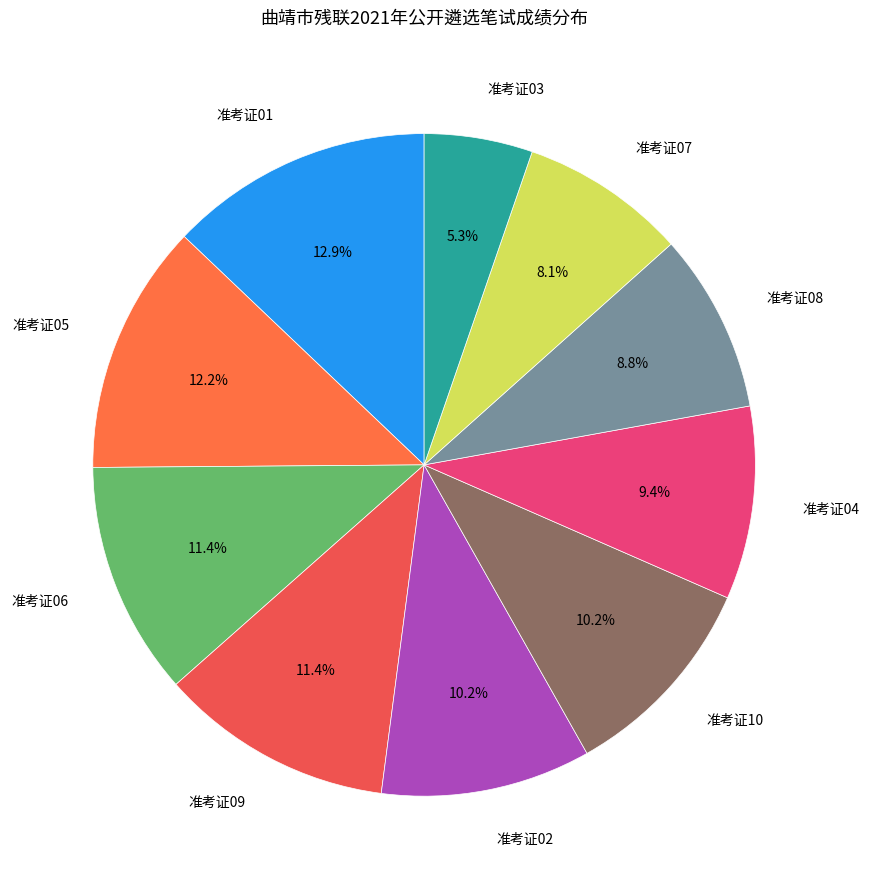

Which category has the biggest portion of the pie?

准考证01